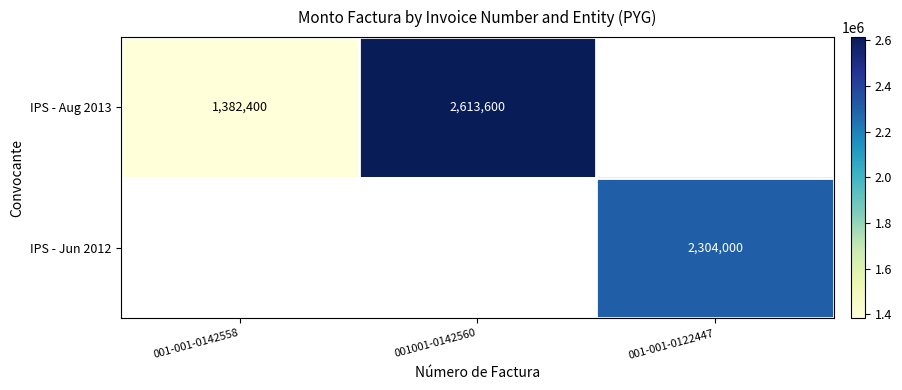

Is the value of IPS - Jun 2012 at 001-001-0122447 greater than the value of IPS - Aug 2013 at 001001-0142560?

No